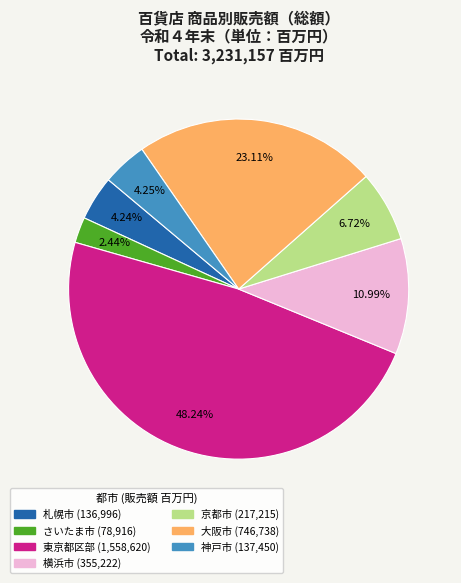

Does any single category account for the majority?

No